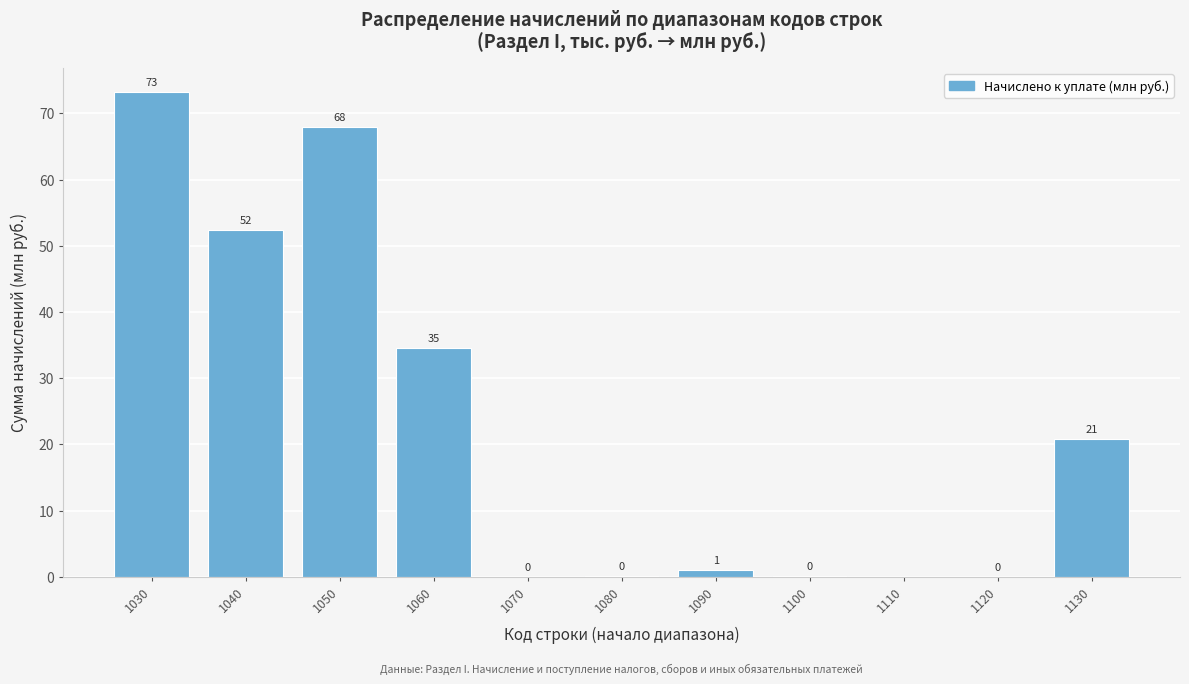

Which label corresponds to the largest value in the chart?

1030